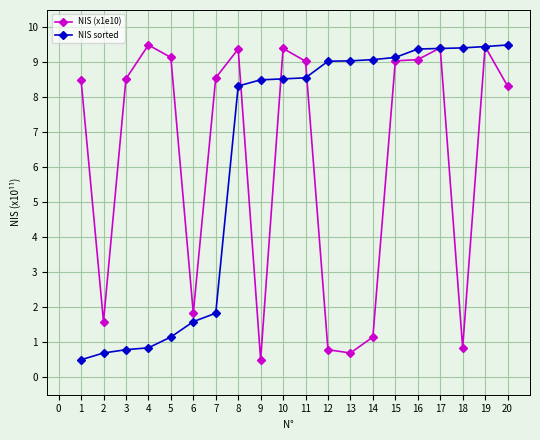

True or false: NIS sorted and NIS (x1e10) intersect in this chart.

True